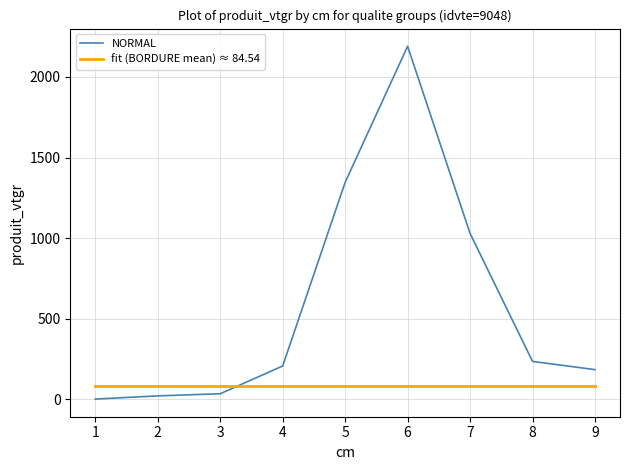

What is the lowest value of the fit (BORDURE mean) ≈ 84.54 series?

84.5